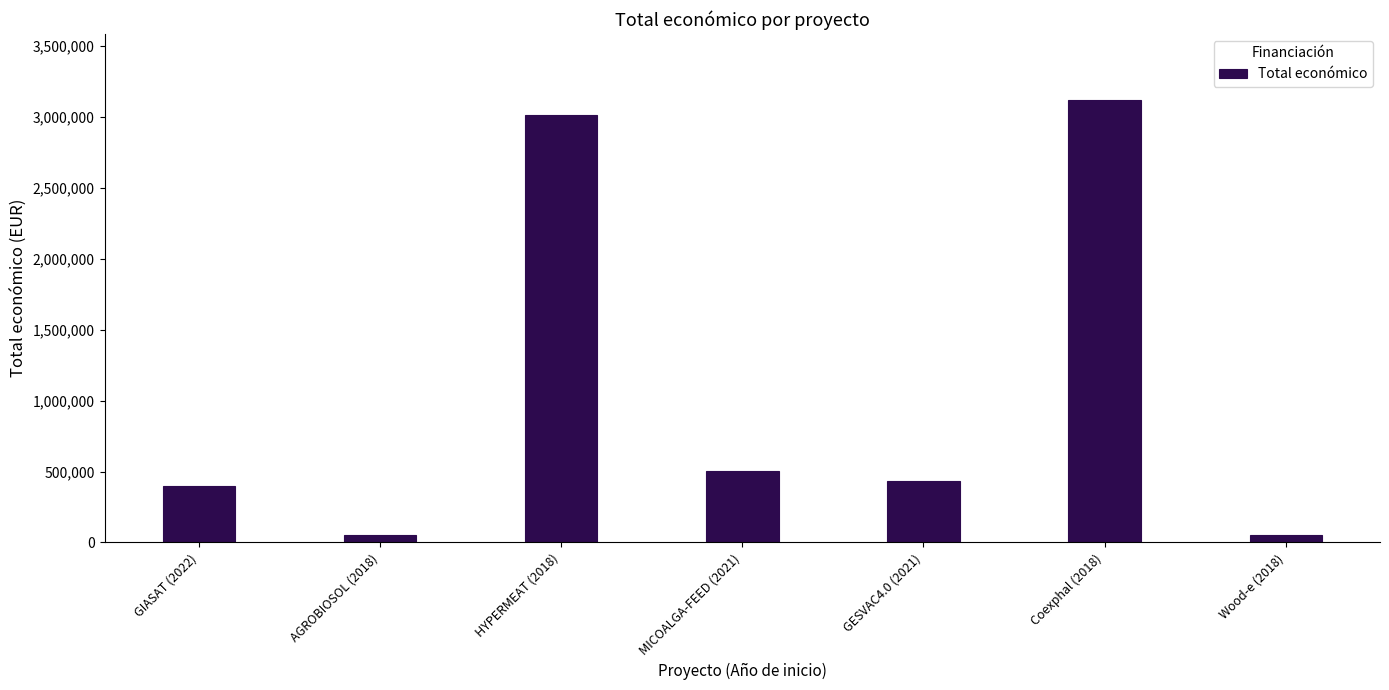

What is the maximum value shown in the chart?

3114698